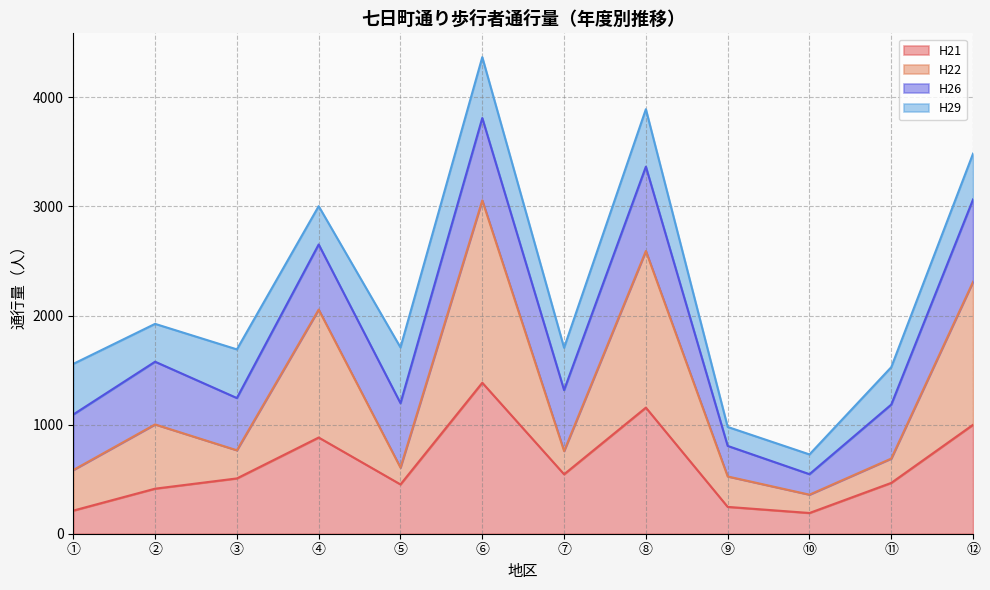

Which series ends up on top after the final intersection of H29 and H26?

H26